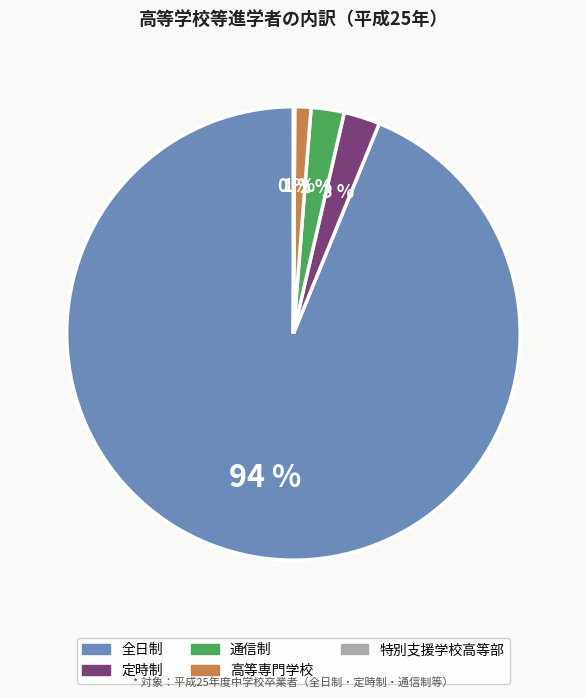

Does any single category account for the majority?

Yes